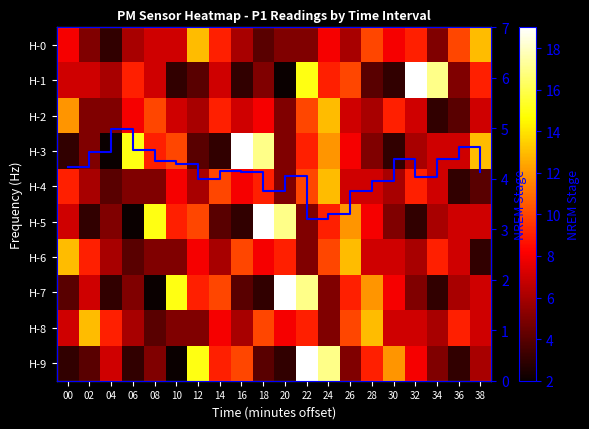

Is it true that H-4 equals 0.9 at 04?

False